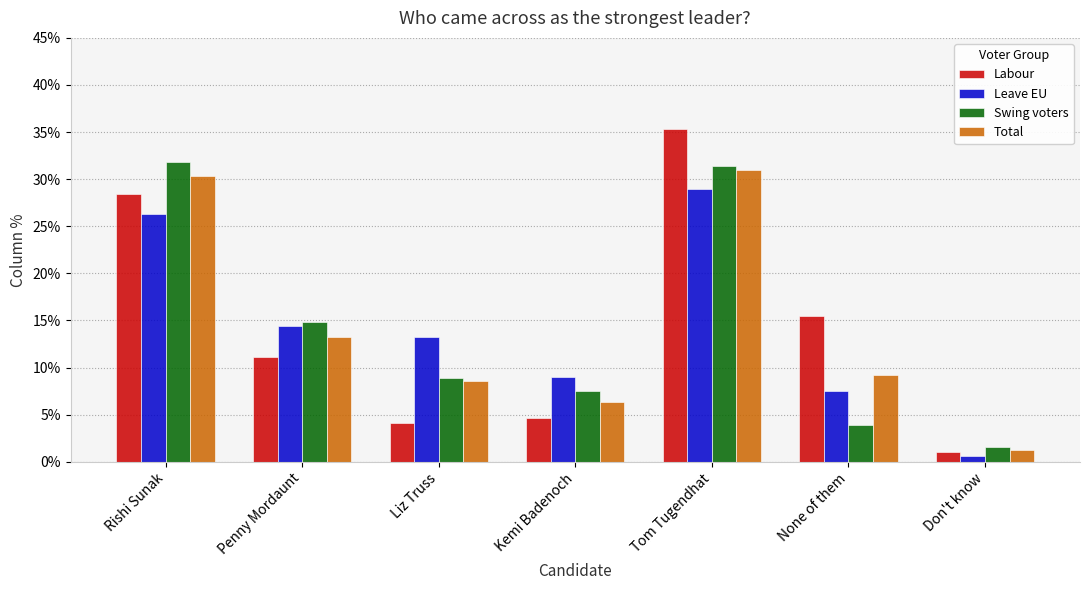

What is the difference between the maximum and minimum values in the Total series?

29.7